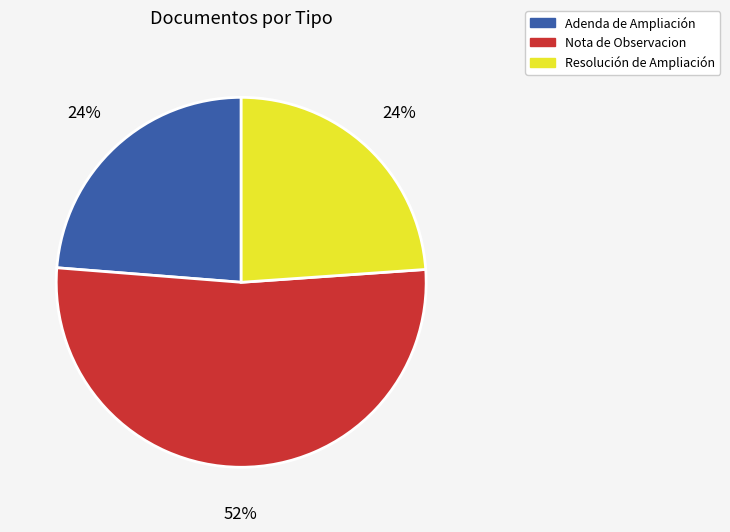

Is it true that Resolución de Ampliación is 24% of the pie?

True